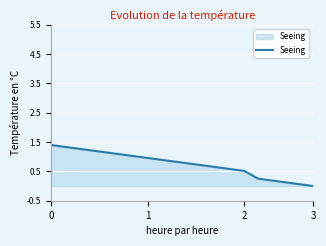

What is the difference between the maximum and minimum values?

1.4